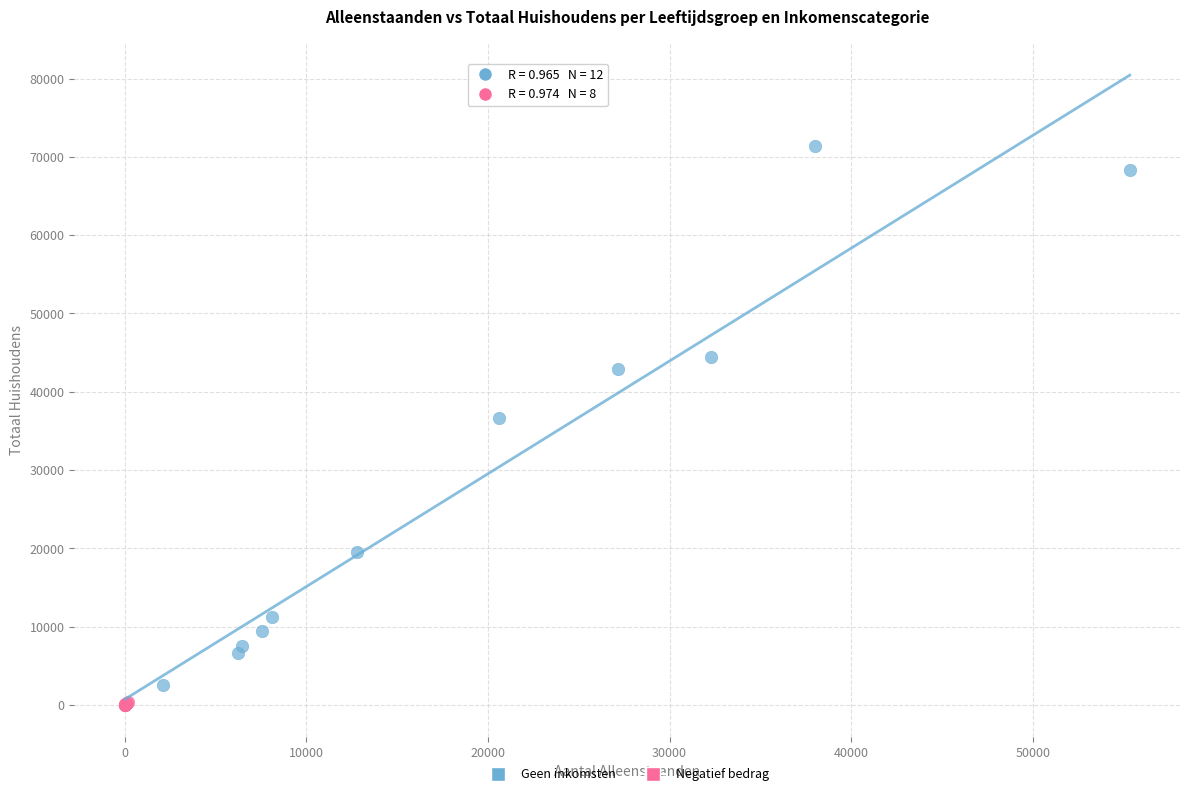

Which series reaches the maximum Y coordinate?

Geen inkomsten